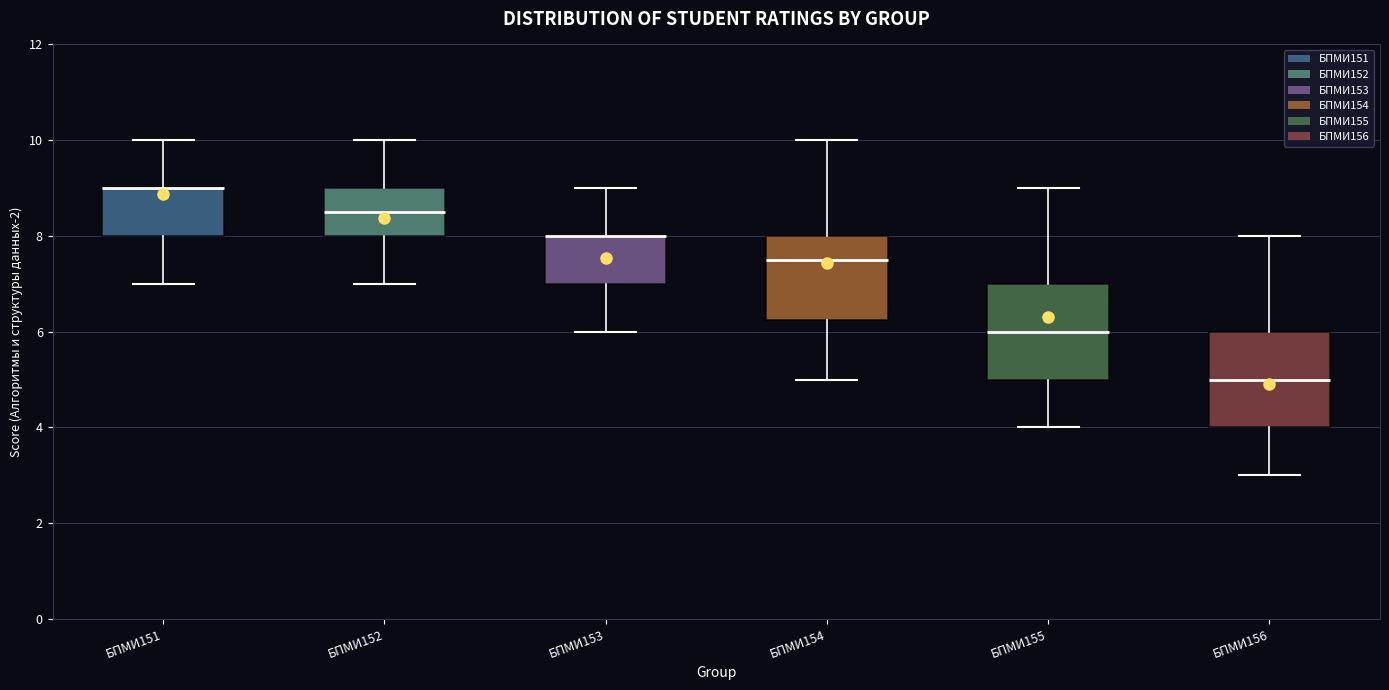

Where does the upper whisker of the box for БПМИ155 end on the y-axis? The values are not printed on the chart, so give them approximately, as read against the axis.

9.0